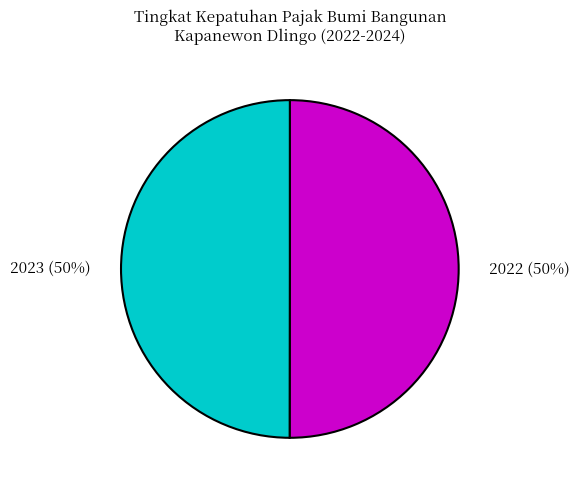

Count the number of slices in the pie.

2